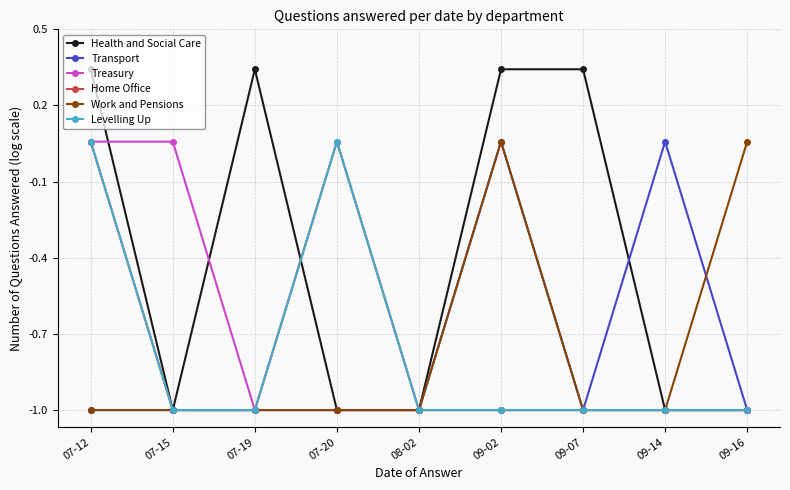

Does the chart have visible grid lines?

Yes